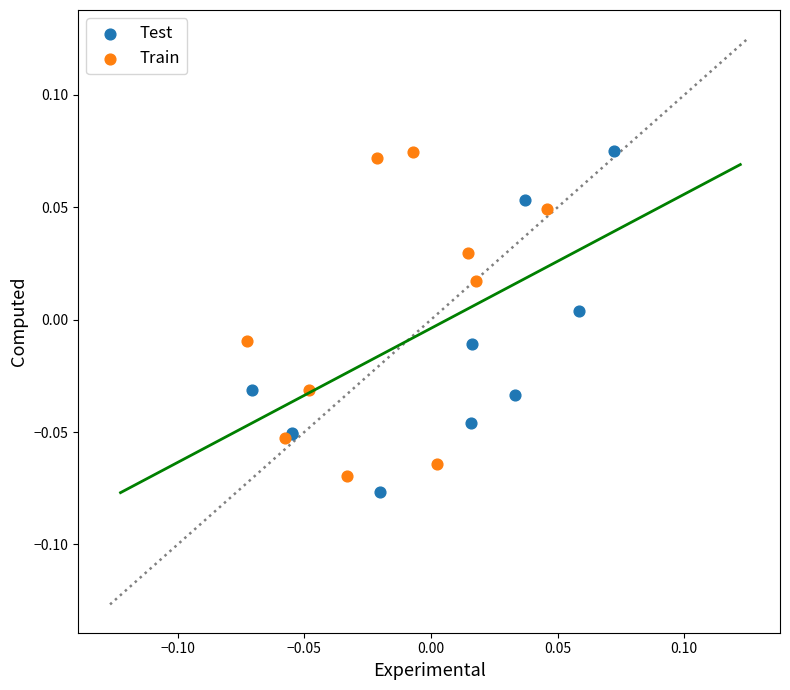

Which series has the widest spread of Y values?

Test